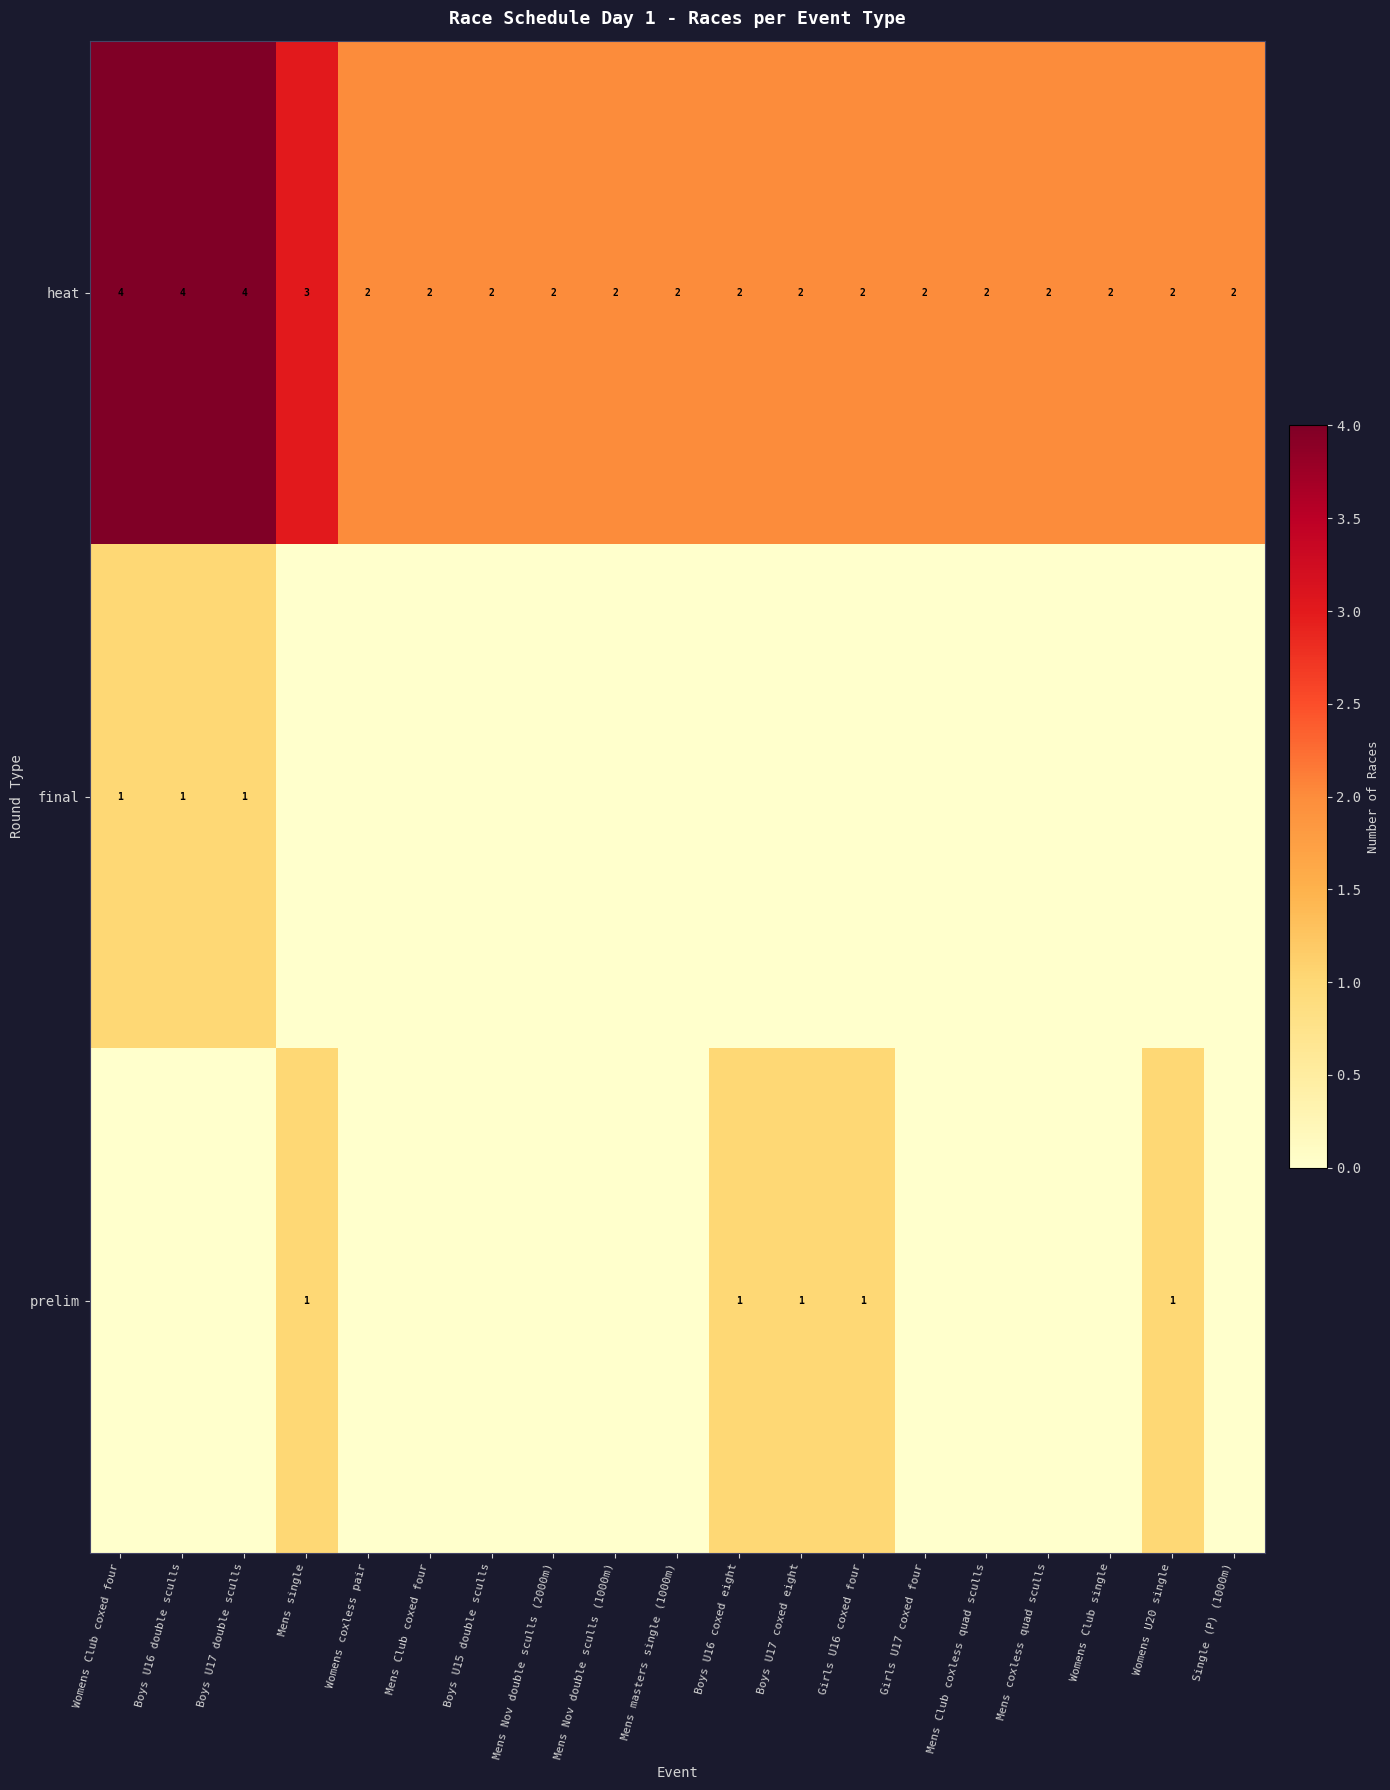

What is the sum of the heat values at Mens masters single (1000m) and Boys U16 coxed eight?

4